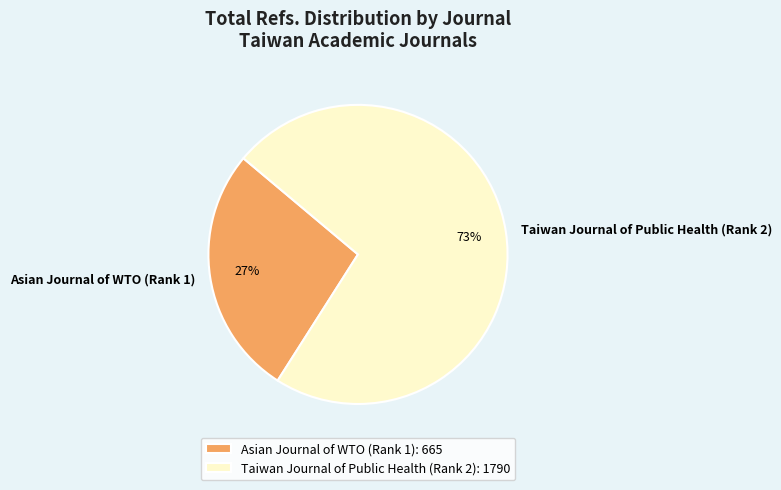

What percentage is the Taiwan Journal of Public Health (Rank 2) slice, to the nearest percent?

73%